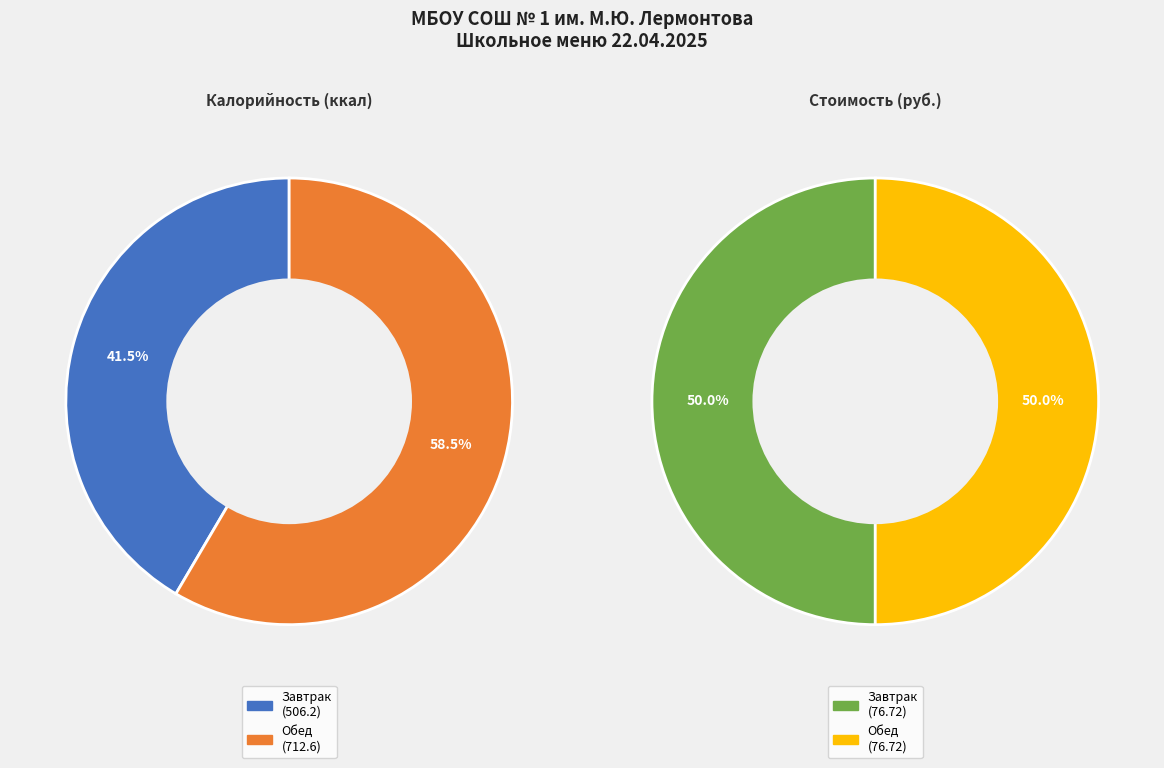

What percentage is NOT represented by Обед?

41.5%